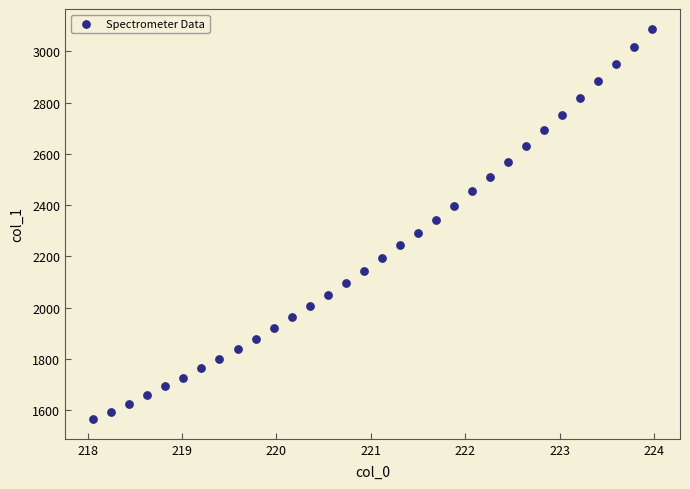

What is the range of X values (max minus min)?

5.9